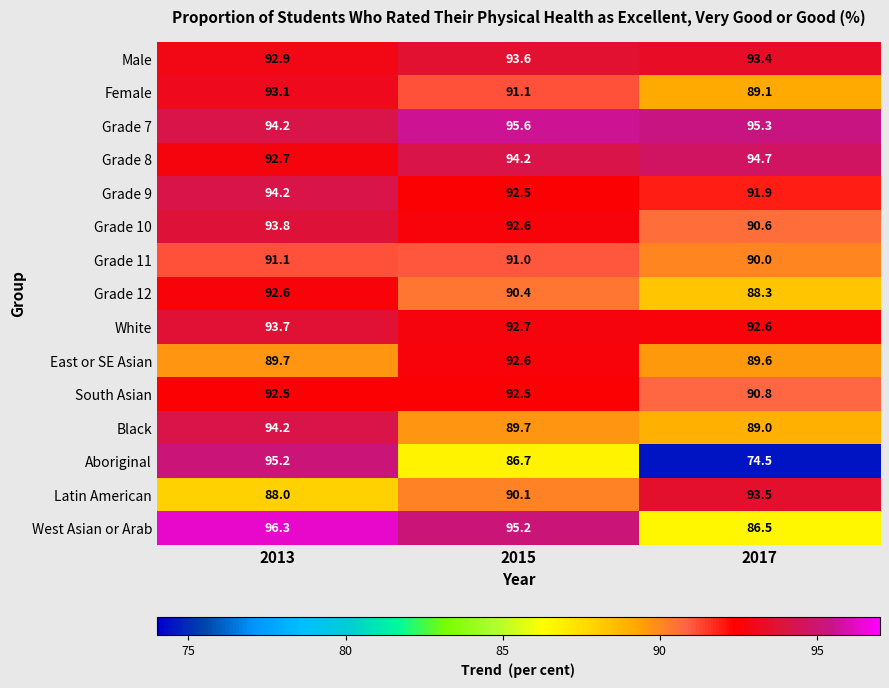

The value of Grade 7 at 2015 is 95.6. True or false?

True